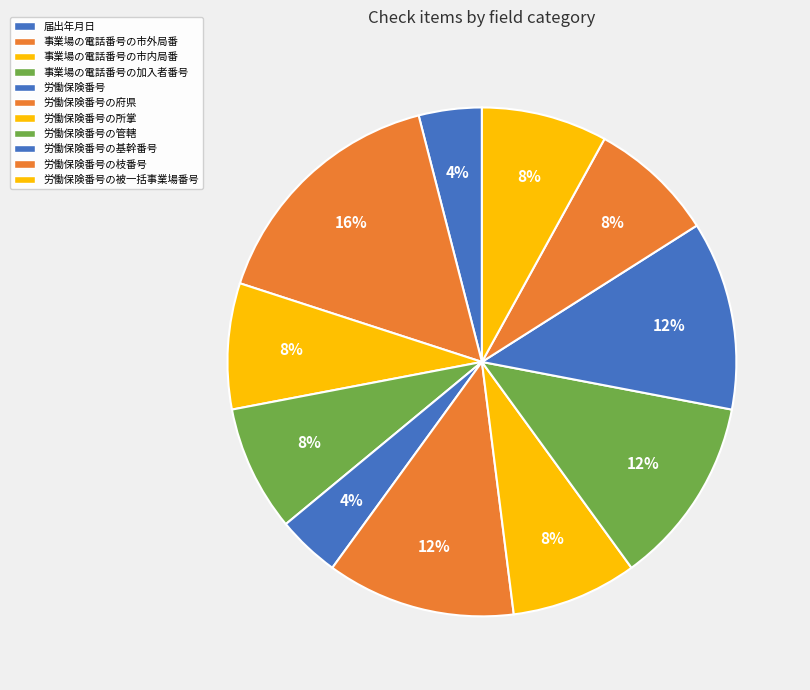

Count the number of slices in the pie.

11